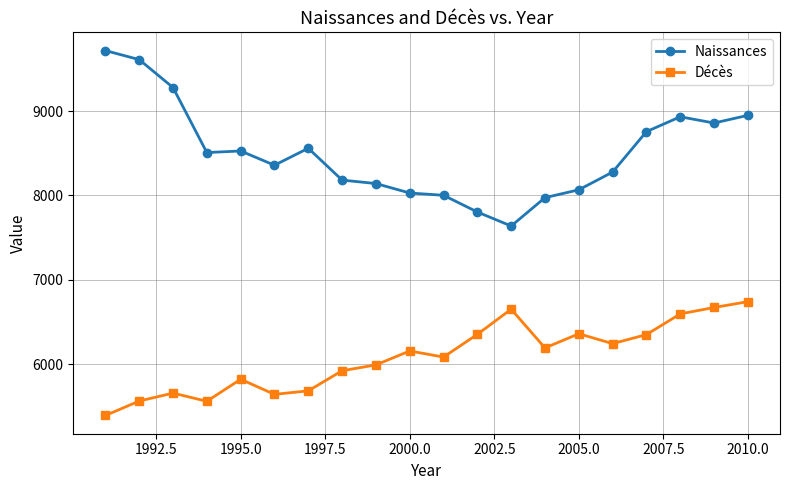

Does the chart have visible grid lines?

Yes